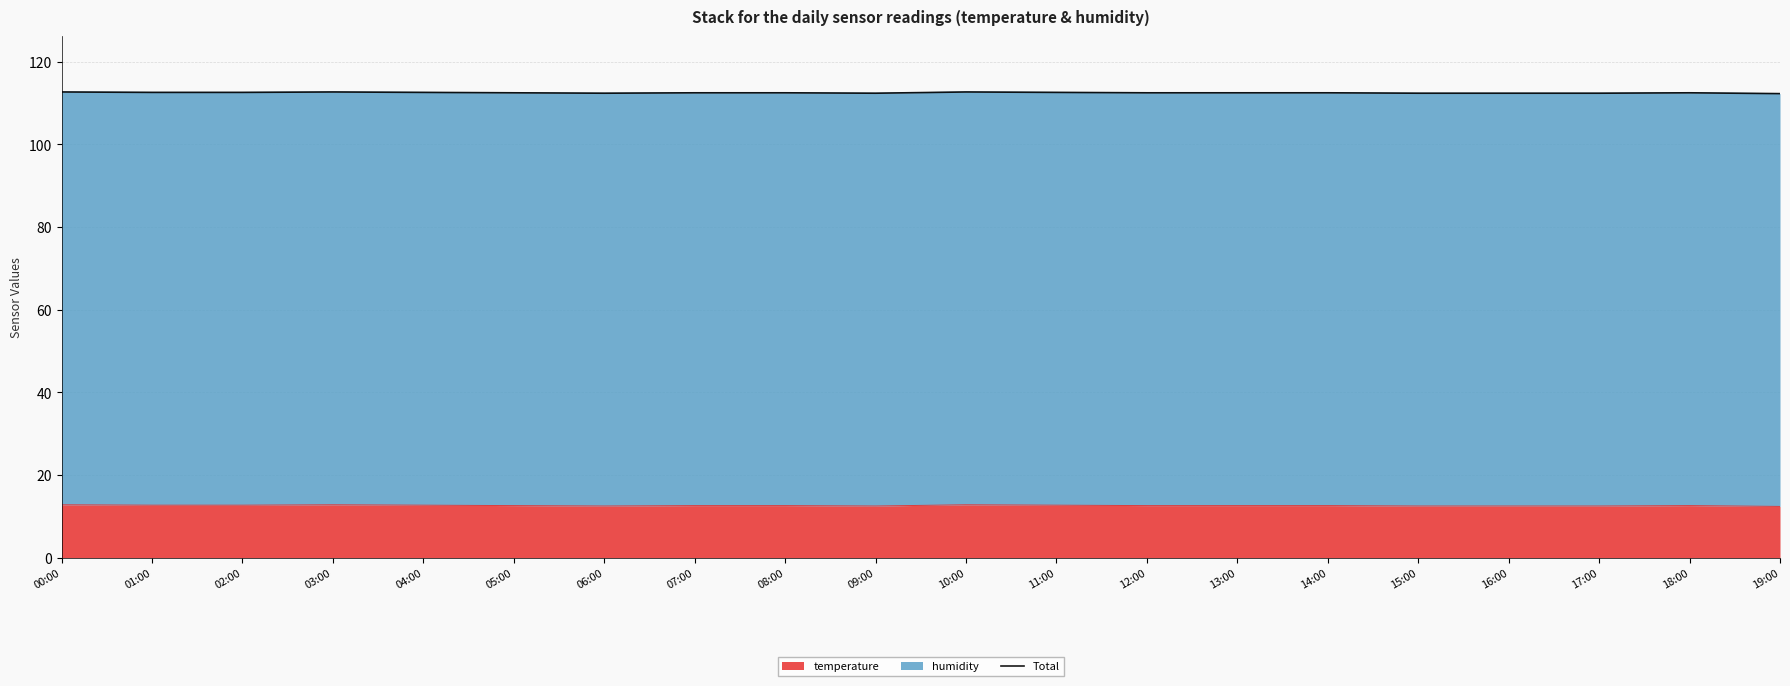

Which has a higher value, 17:00 or 09:00?

17:00